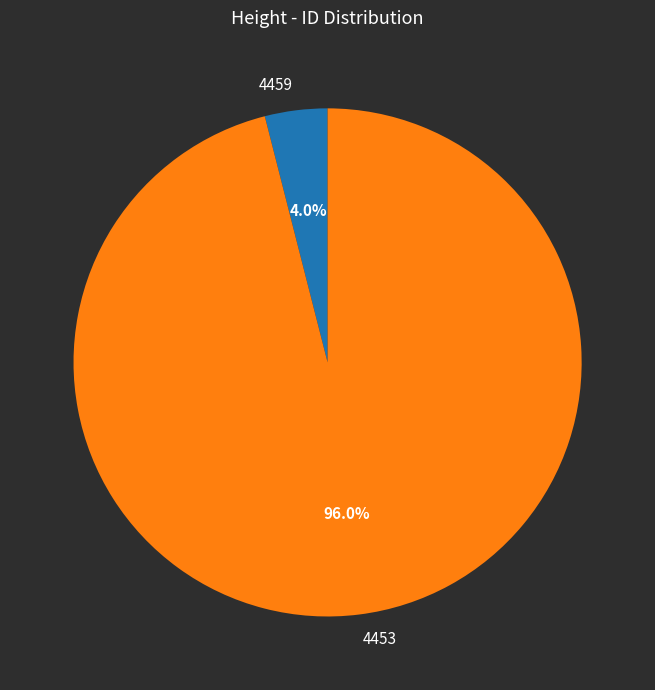

How many slices are in this pie chart?

2